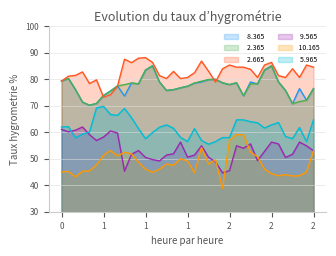

What is the sum of all   2.365 values?

2861.9